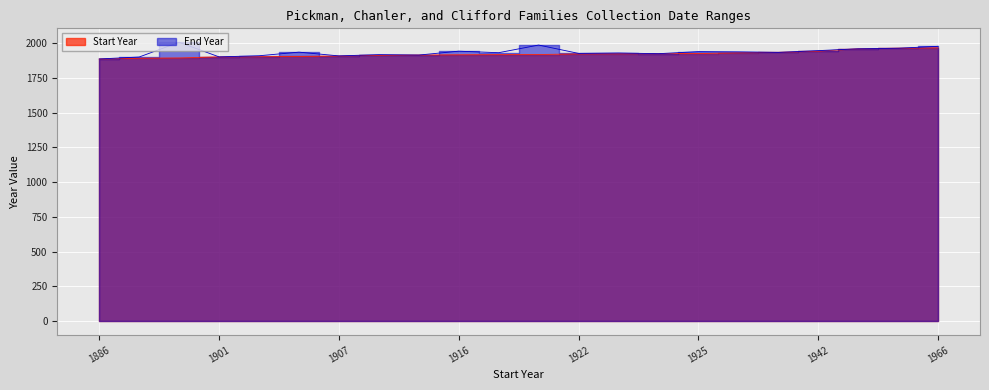

True or false: End Year and Start Year intersect in this chart.

False